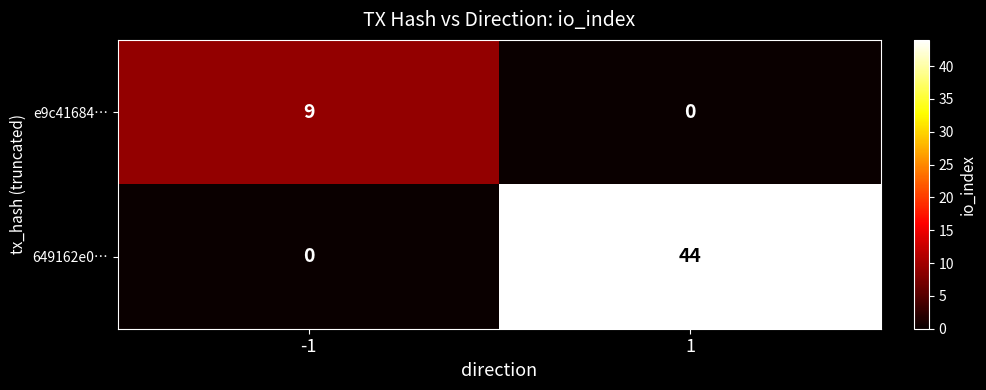

What value does the 649162e0… series have at 1, to the nearest 5?

45